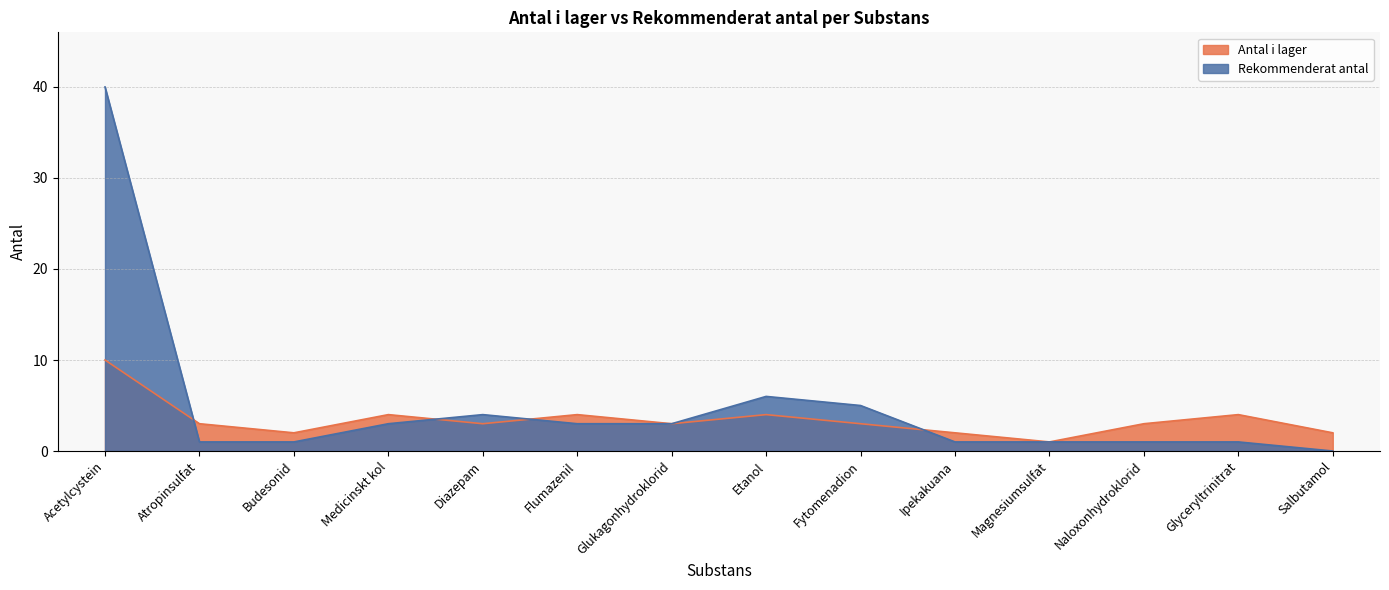

Between which two adjacent categories do Antal i lager and Rekommenderat antal first intersect?

Acetylcystein and Atropinsulfat